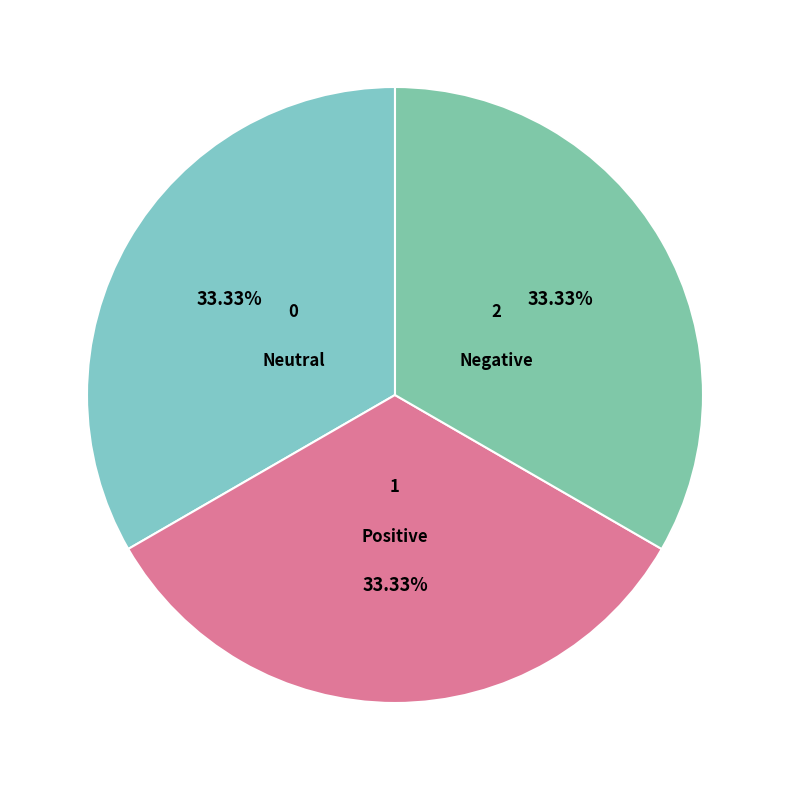

Is there any slice that represents more than half of the pie?

No